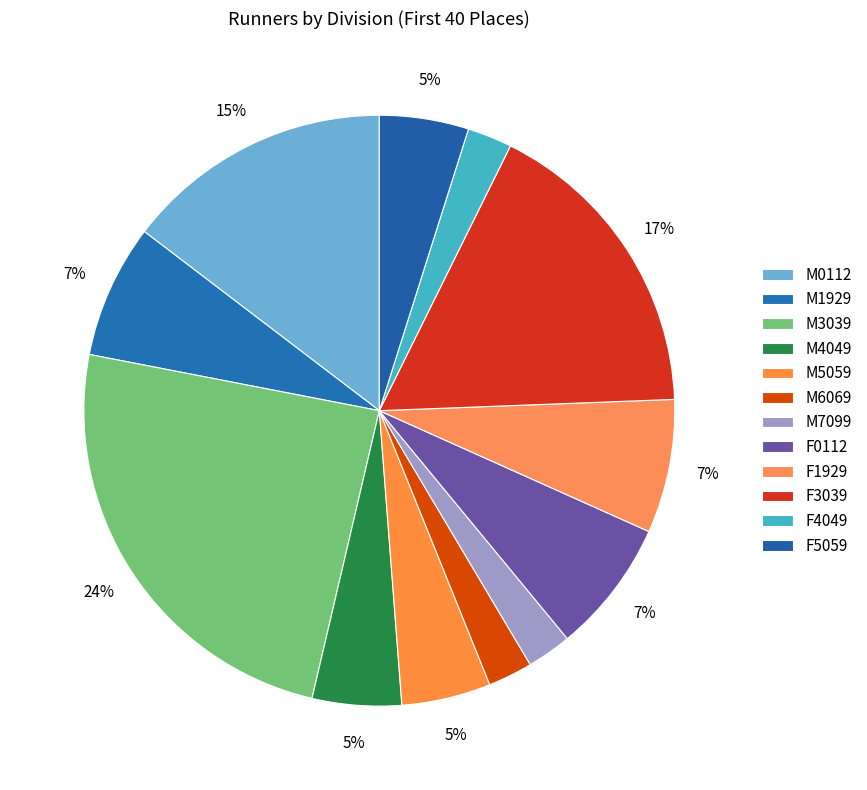

Count the number of slices in the pie.

12